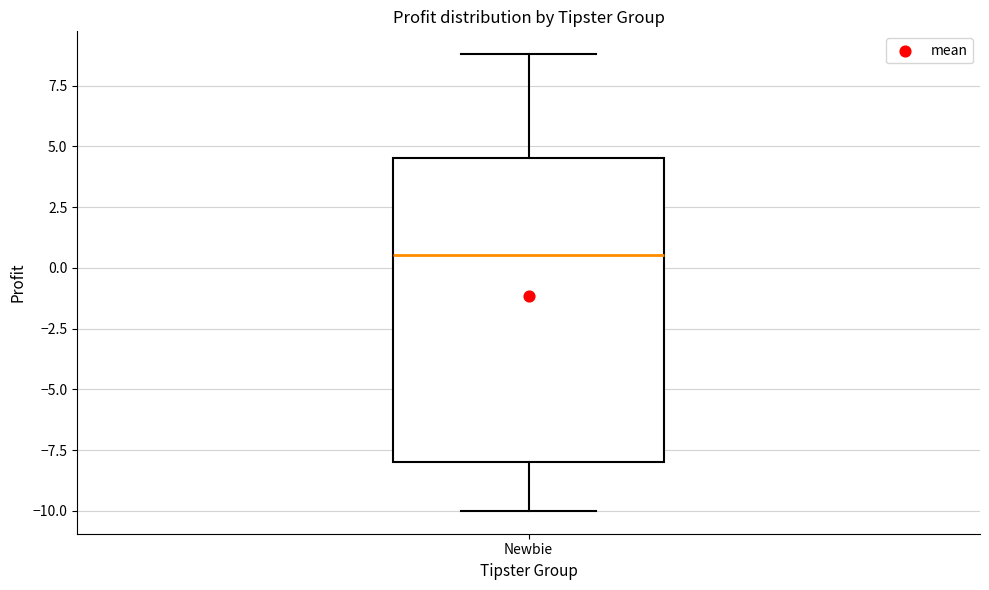

Where does the upper whisker of the box for Newbie end on the y-axis? The values are not printed on the chart, so give them approximately, as read against the axis.

9.0